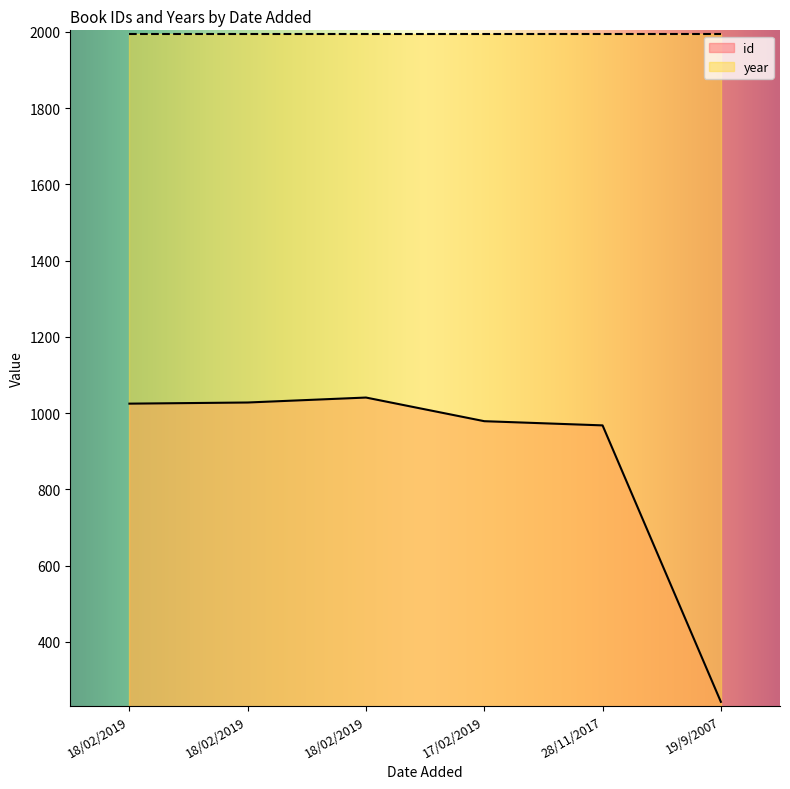

The value at 18/02/2019 is 269. True or false?

False